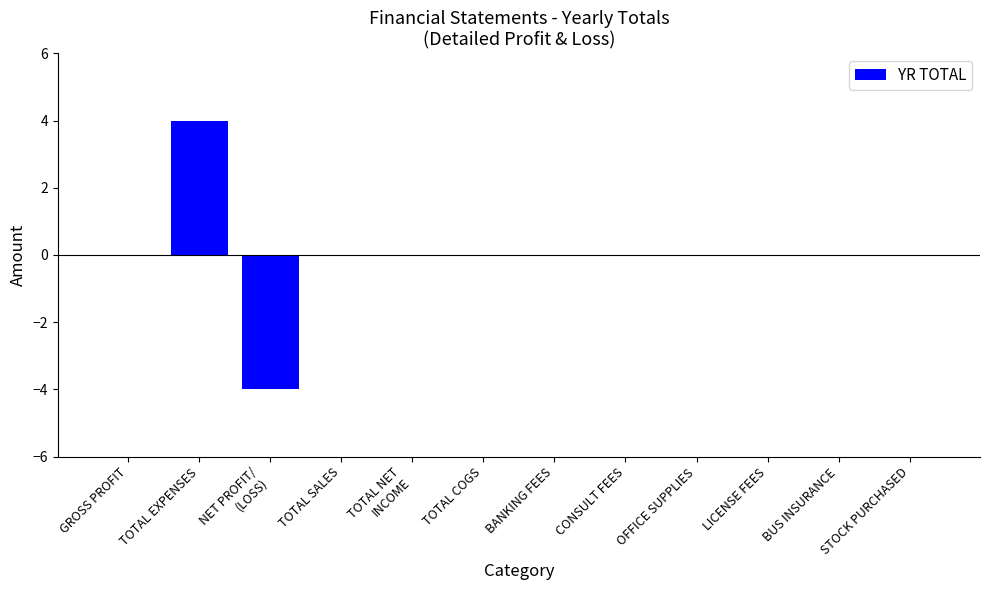

Are the bars horizontal?

No